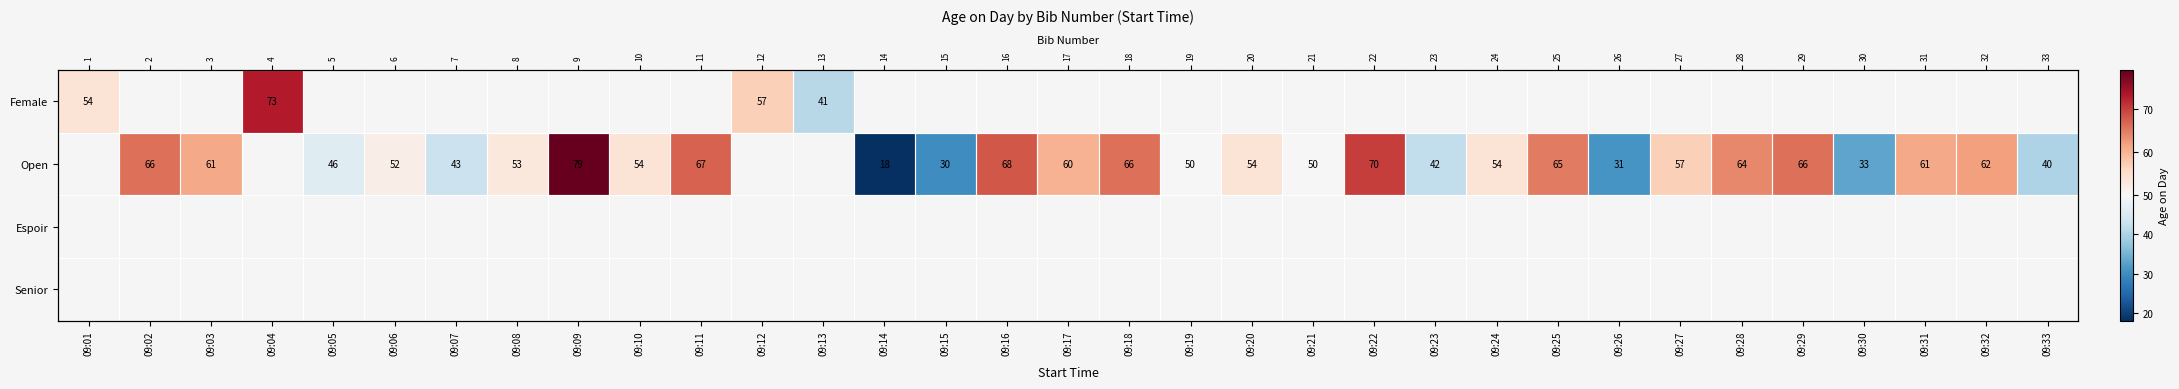

How many categories are shown in the chart?

33